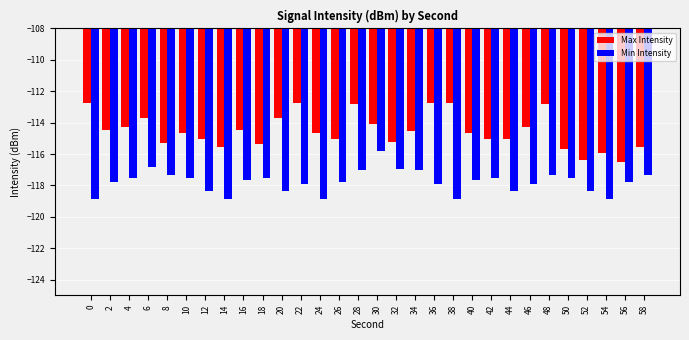

True or false: Max Intensity has a value of -56.1 at 12.

False